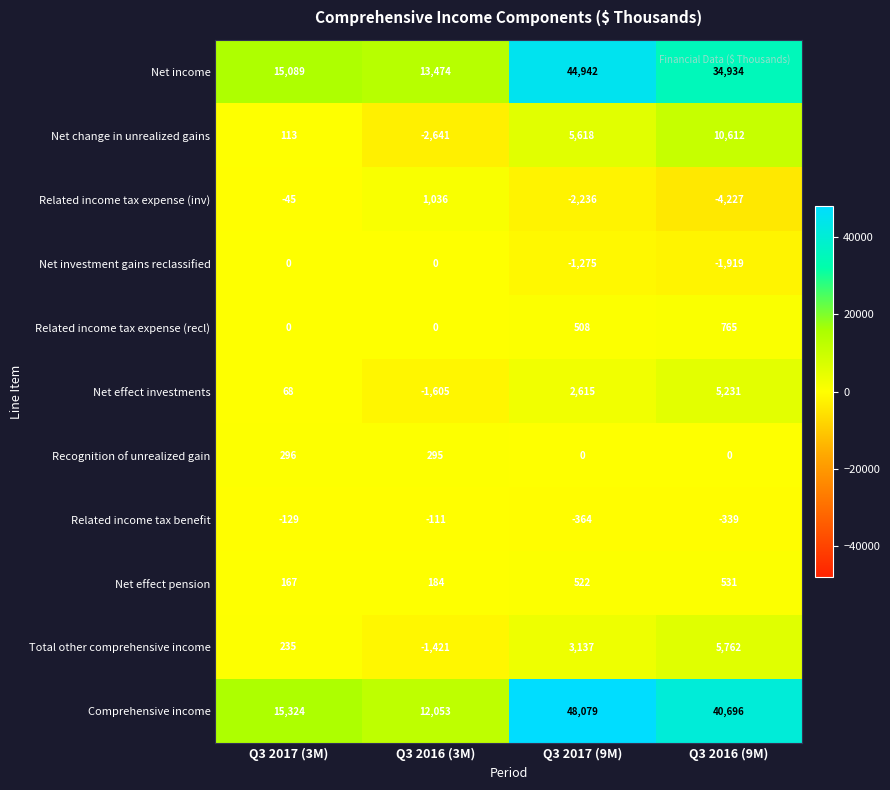

What is the minimum value shown in the chart?

-4227